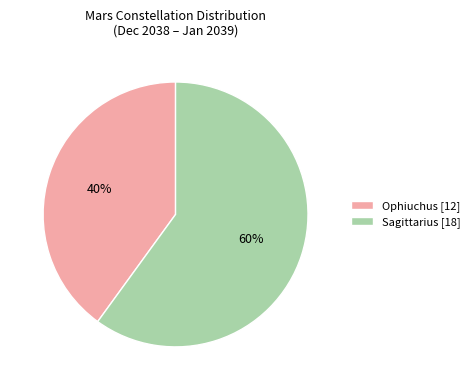

Combined, do Sagittarius and Ophiuchus account for over 50%?

Yes